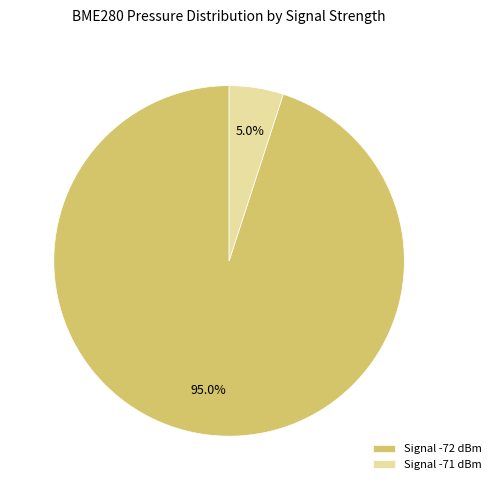

Which has a higher value, Signal -71 dBm or Signal -72 dBm?

Signal -72 dBm